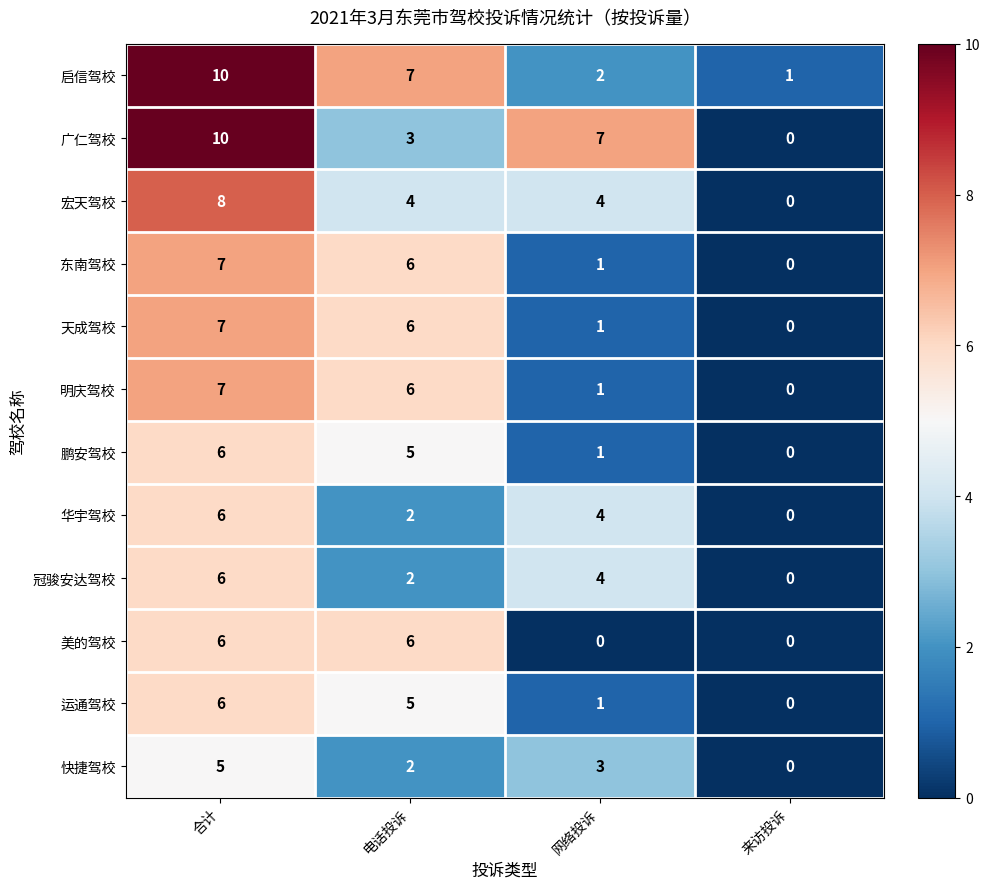

Which category has the lowest value in the 华宇驾校 series?

来访投诉